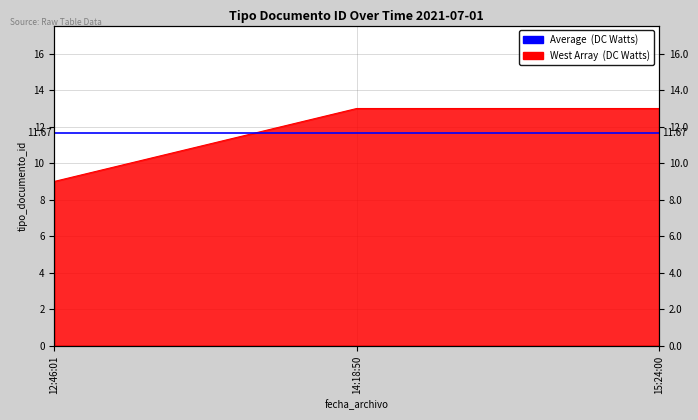

Reading left to right, transcribe all the data shown in this chart.

9	13	13